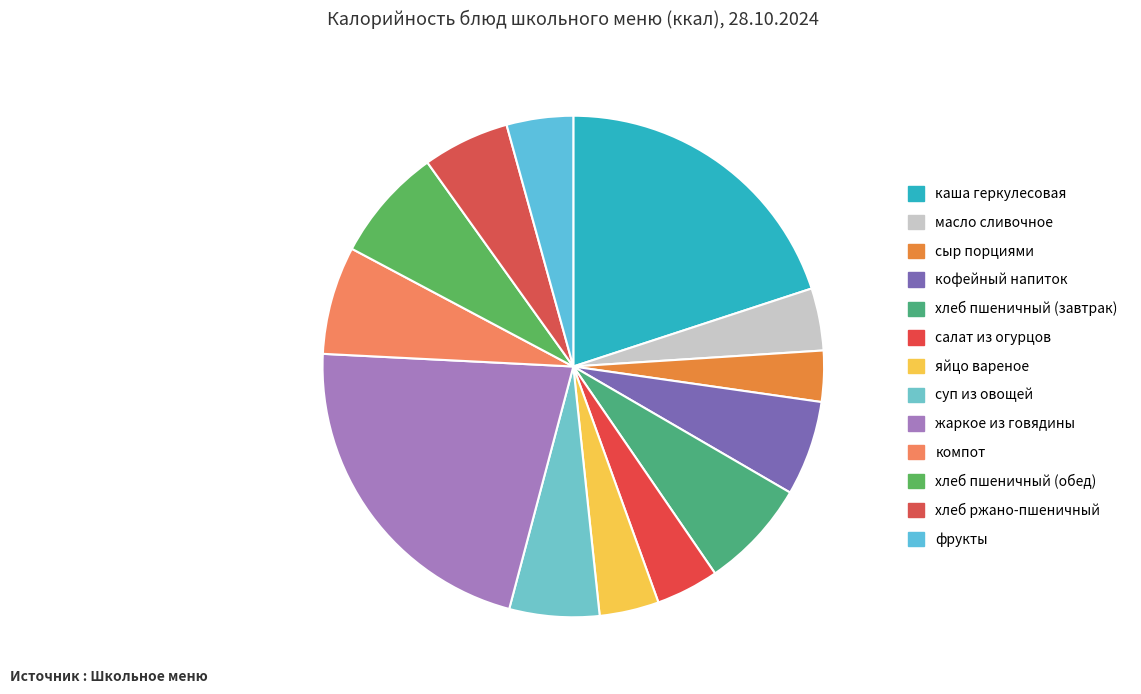

Between масло сливочное and фрукты, which is larger?

фрукты